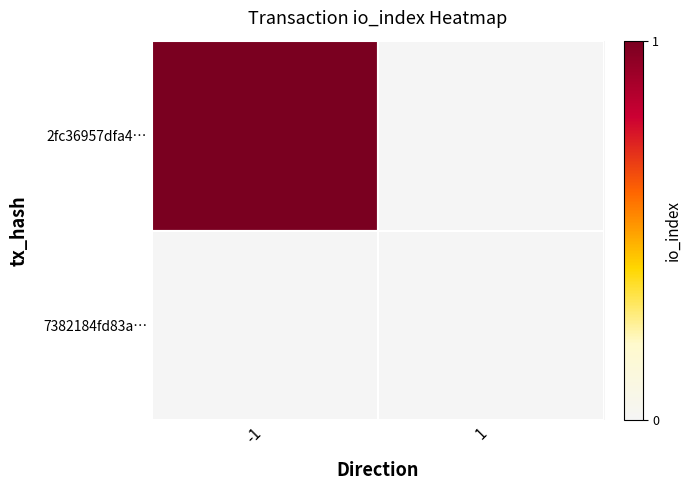

Rank the series by their average value, from lowest to highest.

7382184fd83a…, 2fc36957dfa4…